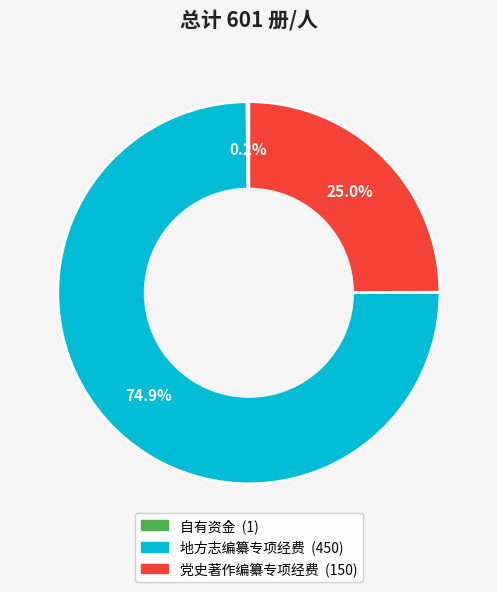

True or false: 地方志编纂专项经费 accounts for 75% of the total.

True